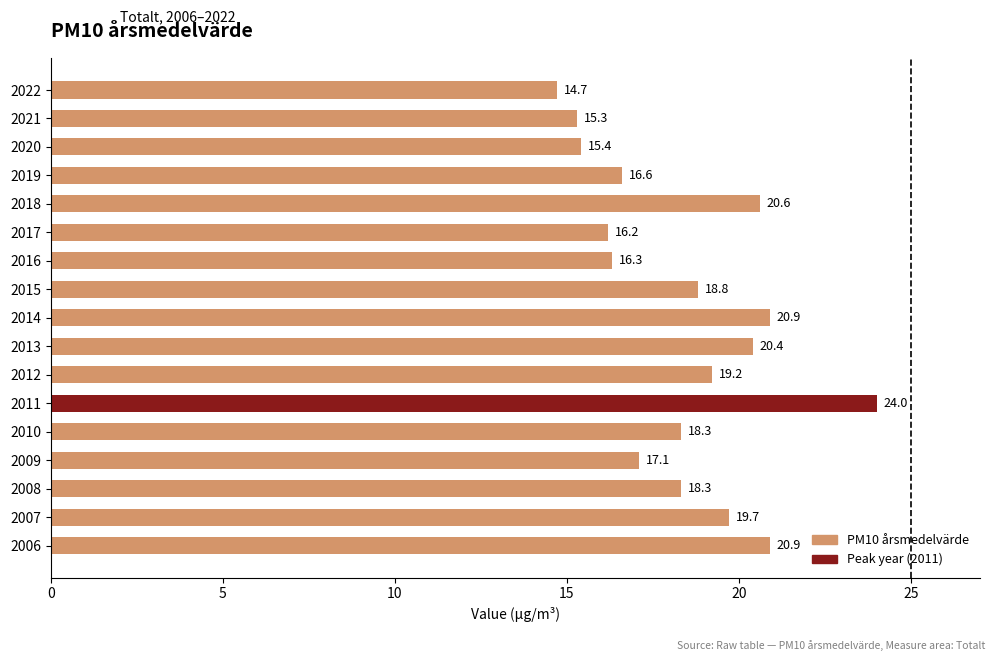

Between 2015 and 2006, which is larger?

2006